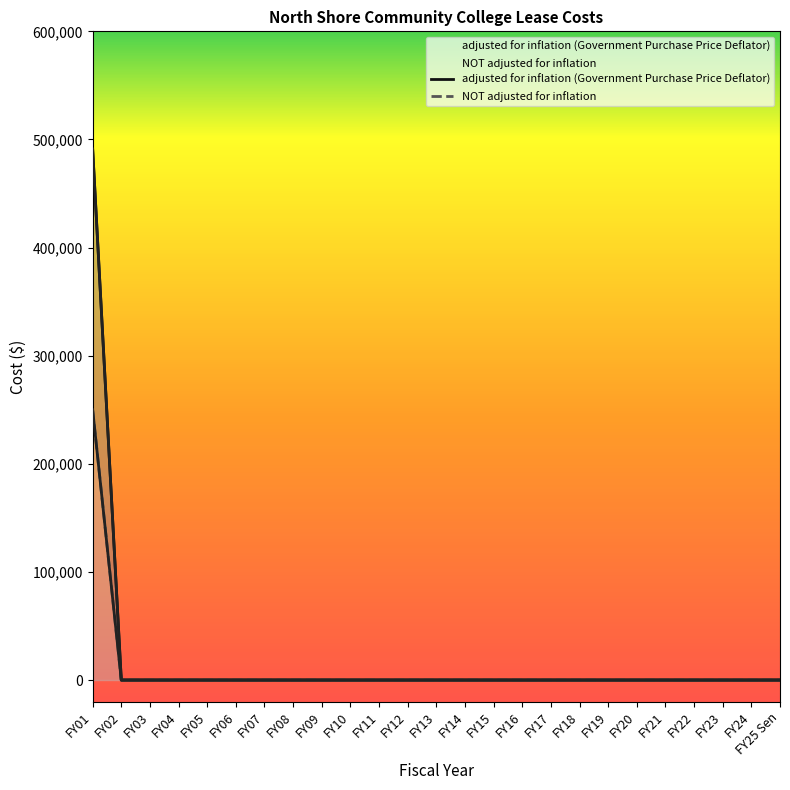

Reading left to right, extract all data points from this chart.

adjusted for inflation (Government Purchase Price Deflator): 491200	0	0	0	0	0	0	0	0	0	0	0	0	0	0	0	0	0	0	0	0	0	0	0	0
NOT adjusted for inflation: 250000	0	0	0	0	0	0	0	0	0	0	0	0	0	0	0	0	0	0	0	0	0	0	0	0